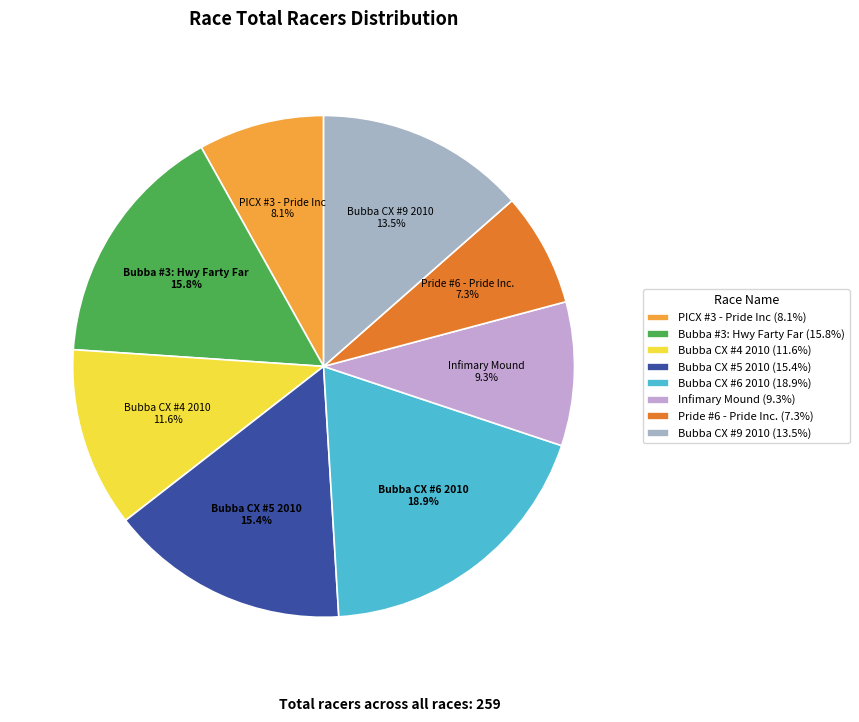

Count the number of slices in the pie.

8